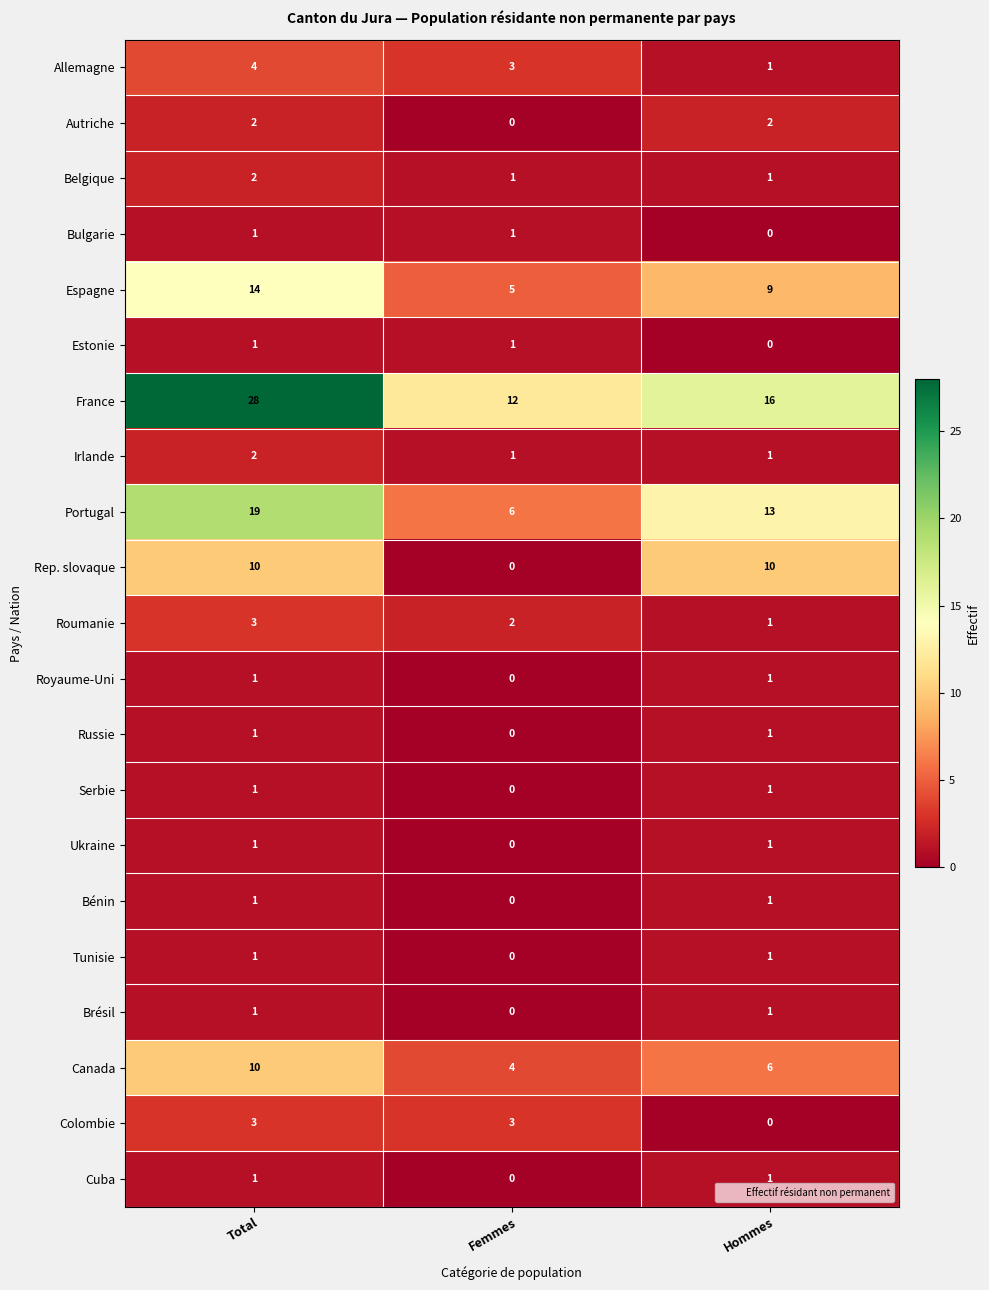

Count the Colombie values in the range 0 to 3.

3